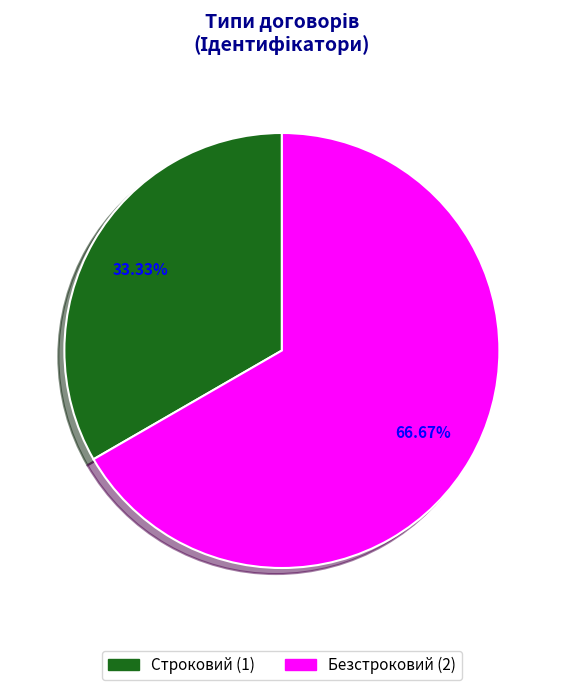

Is Безстроковий the majority of the pie?

Yes